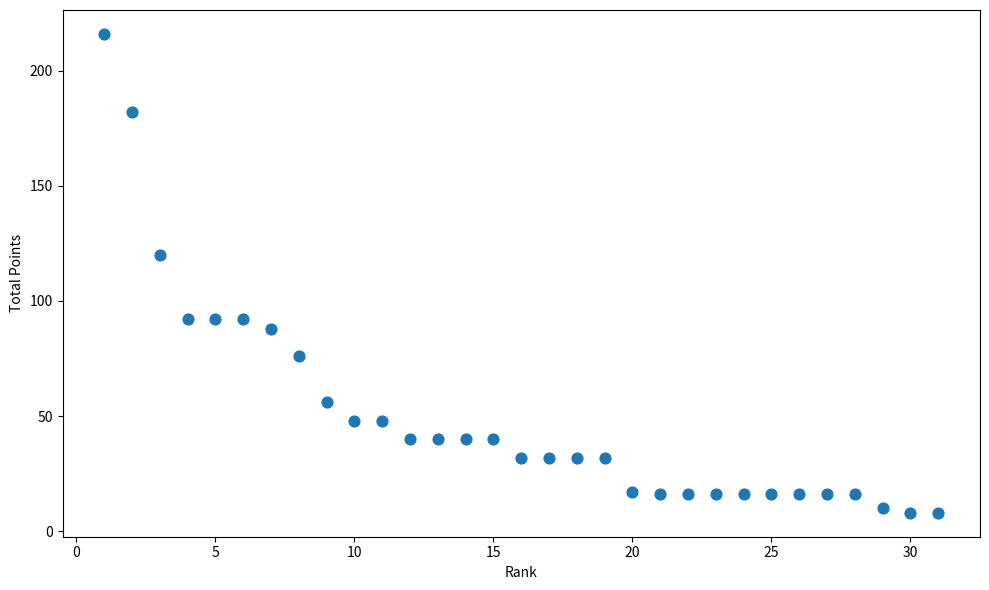

What Y value in the scatter plot is closest to 112?

120